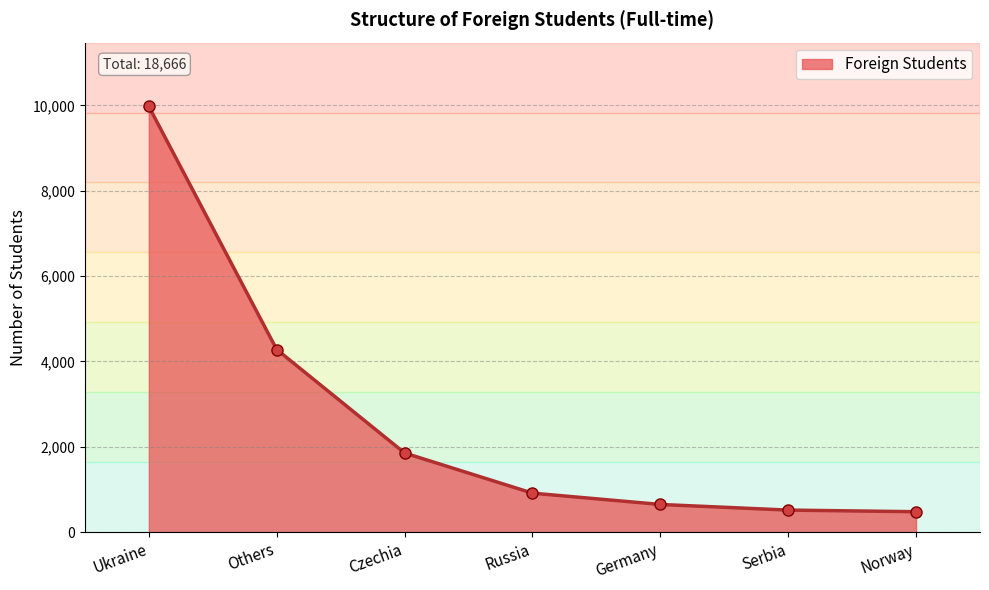

At which label is the value closest to 5226?

Others